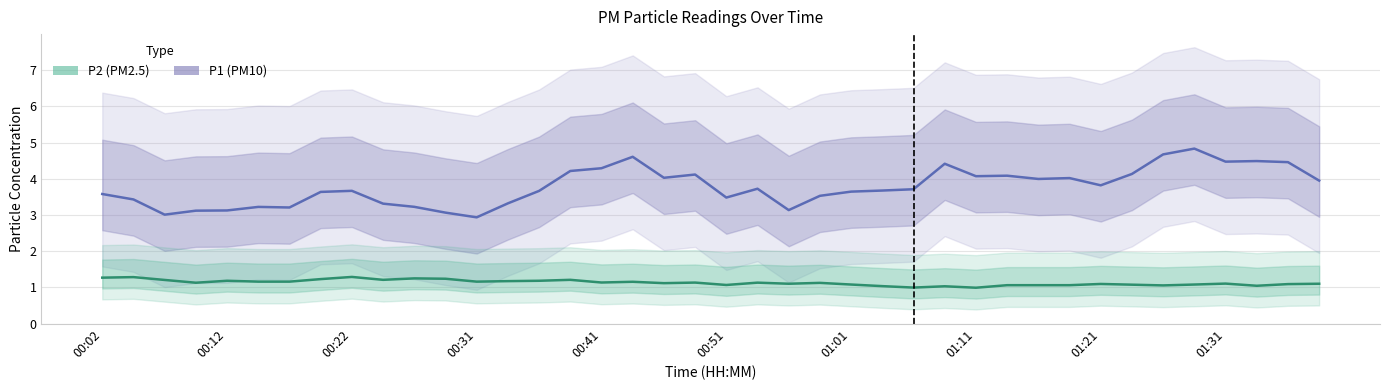

Which has a higher value, 28 or 33?

33